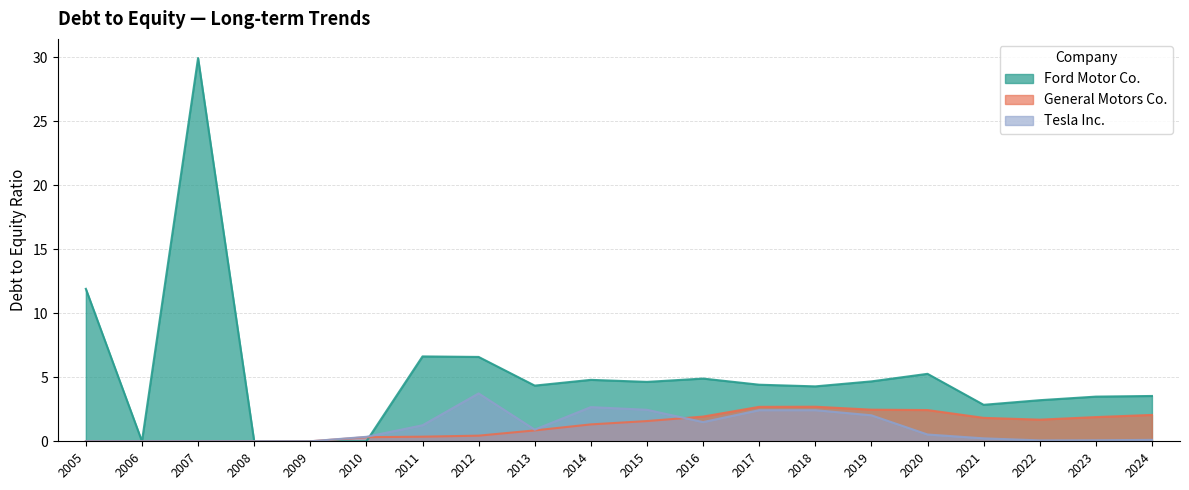

How many lines are shown in the chart?

3